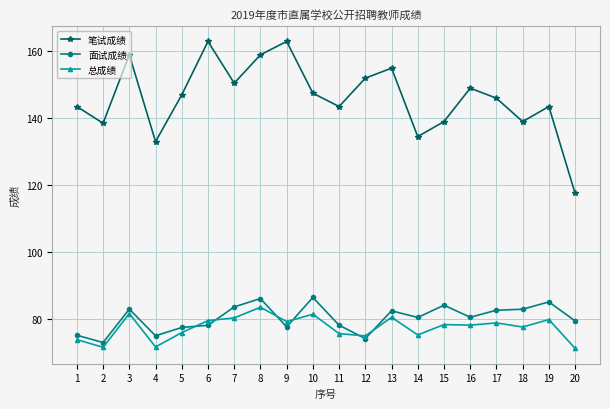

What is the difference between the second highest and minimum values in the 笔试成绩 series?

45.5